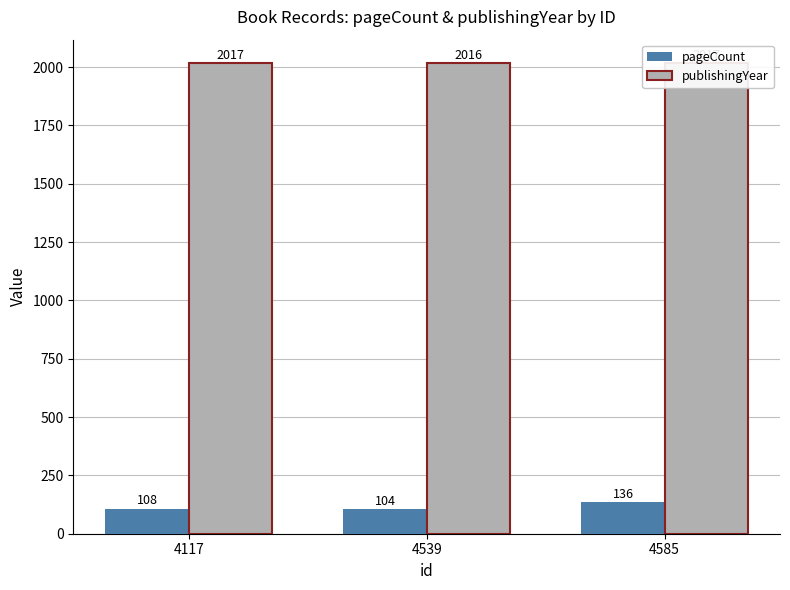

Reading right to left, list all the values displayed in this chart.

pageCount: 4585=136	4539=104	4117=108
publishingYear: 4585=2017	4539=2016	4117=2017